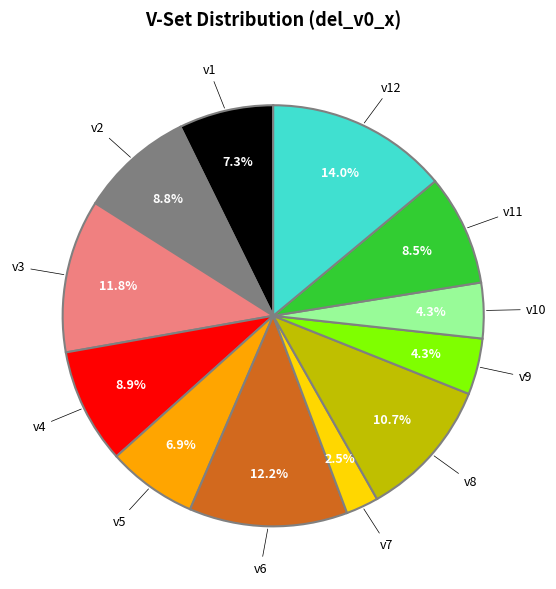

Is there any slice that represents more than half of the pie?

No